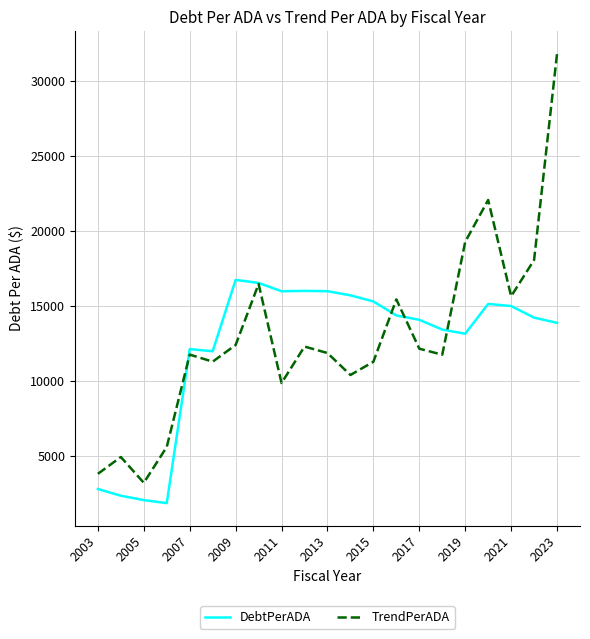

Rank the series by their maximum value, from highest to lowest.

TrendPerADA, DebtPerADA